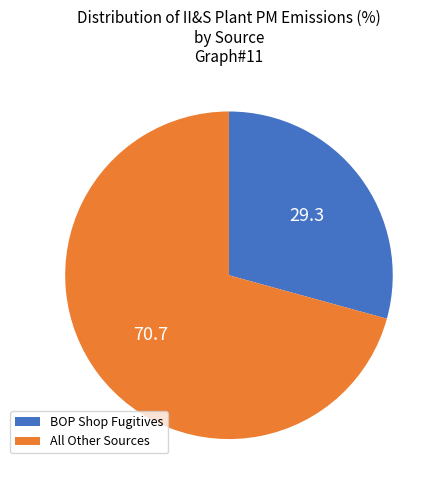

Does any single category account for the majority?

Yes